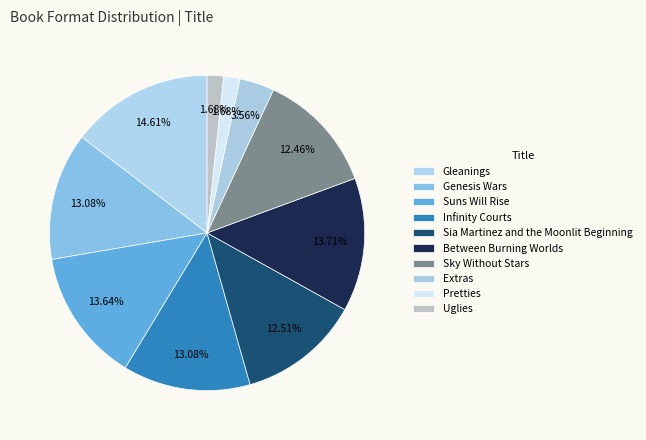

What percentage is the Sky Without Stars slice, to the nearest percent?

12%